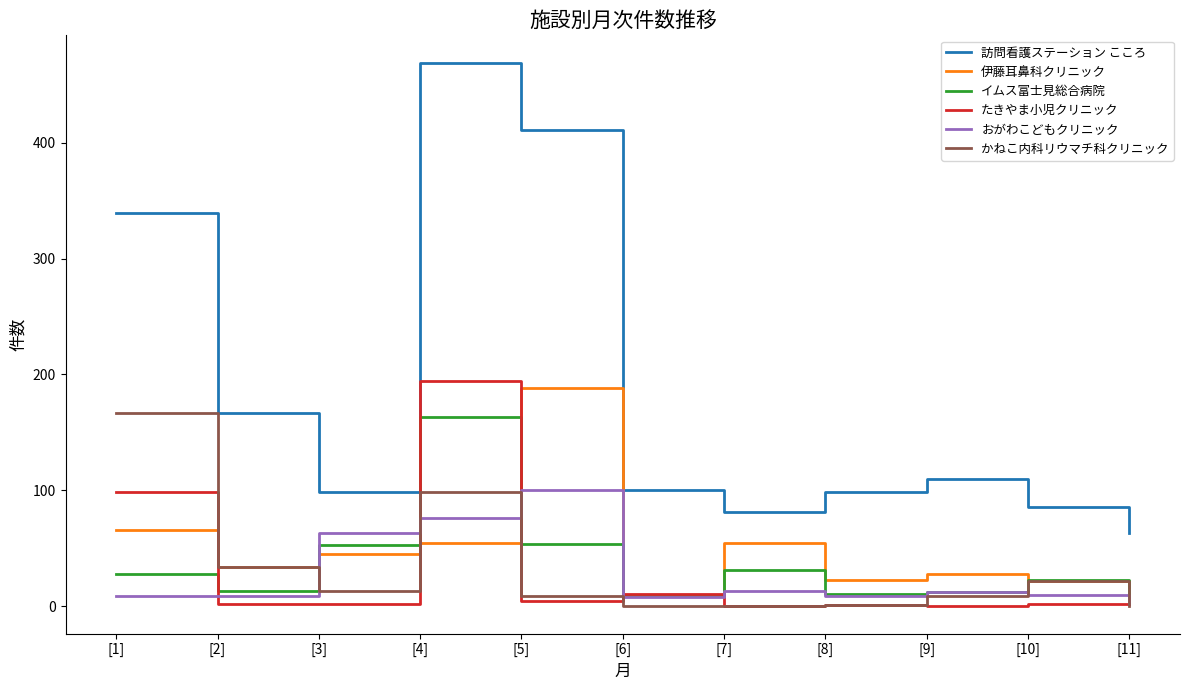

What is the sum of all かねこ内科リウマチ科クリニック values?

354